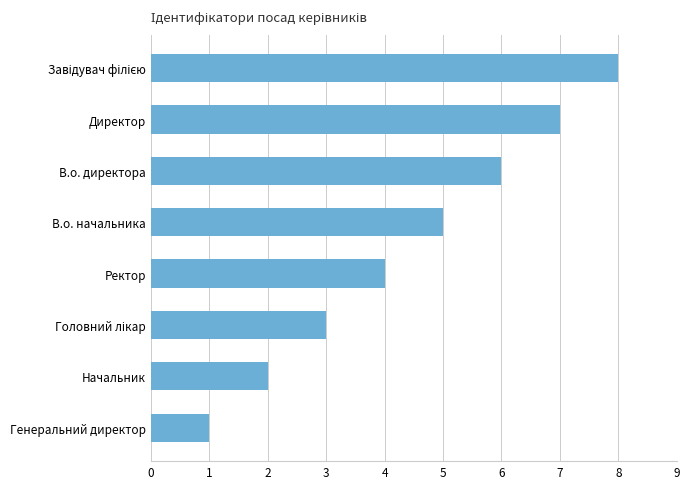

Where is the data nearest to the value 4?

Ректор